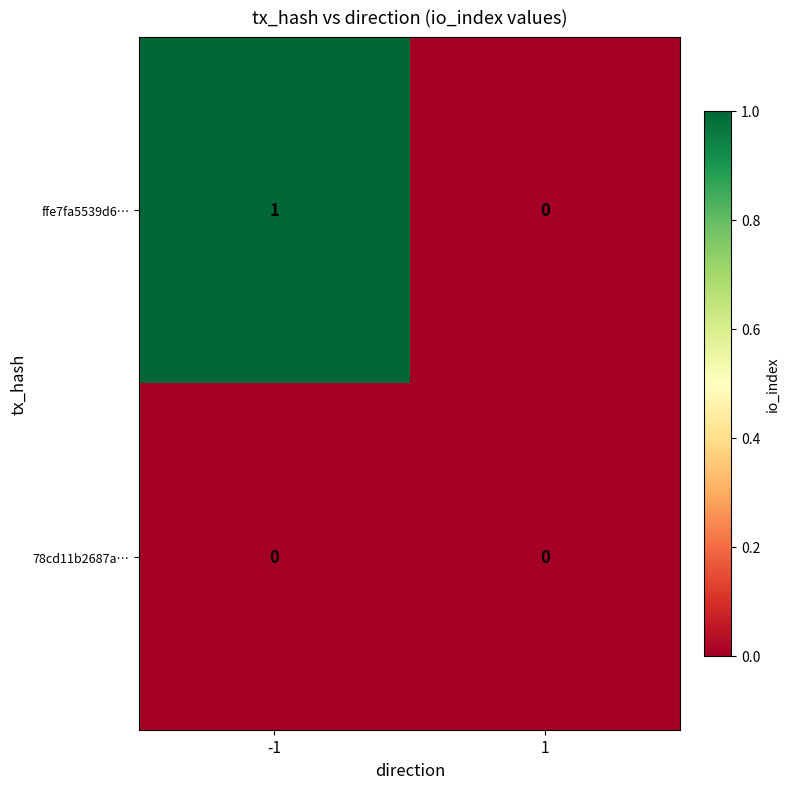

Is the value of 78cd11b2687a… at 1 greater than the value of ffe7fa5539d6… at -1?

No